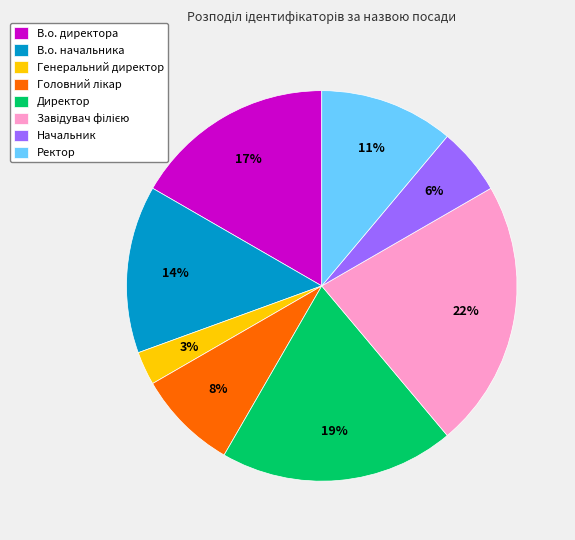

How many slices are in this pie chart?

8